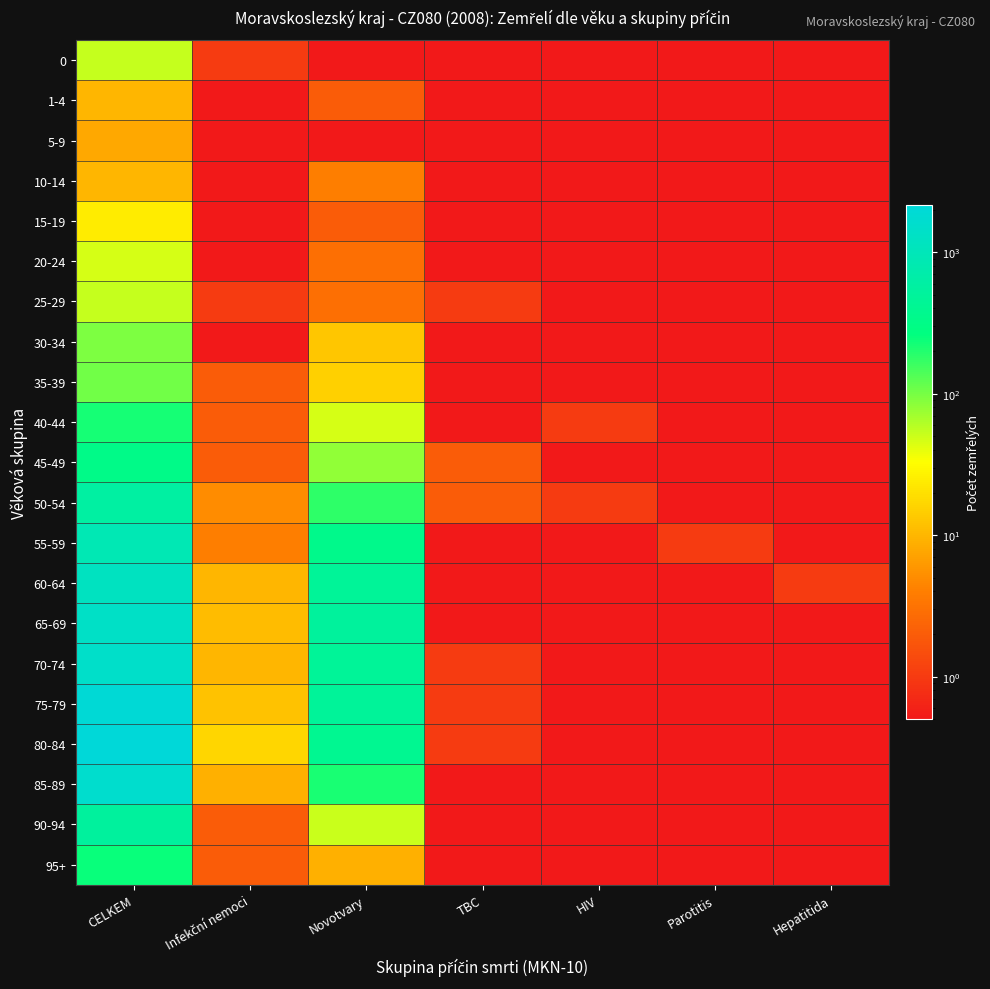

Which label corresponds to the largest value in the chart?

CELKEM